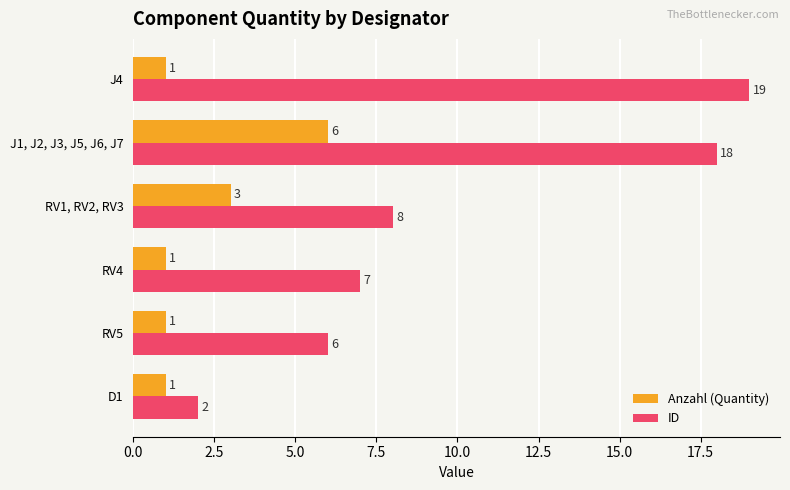

How many distinct data groups are displayed?

2